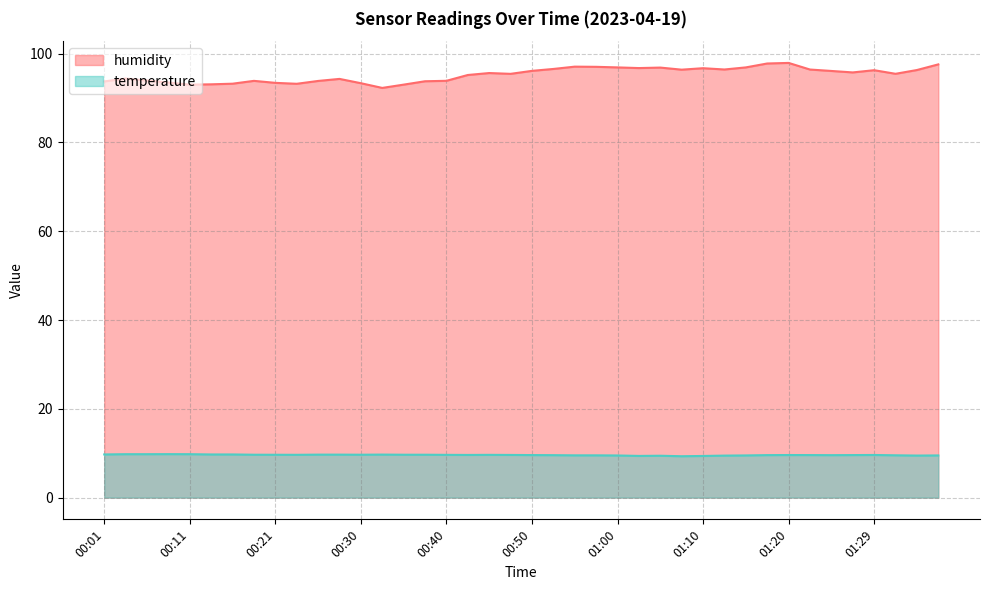

The value of temperature at 01:29 is 9.6. True or false?

True